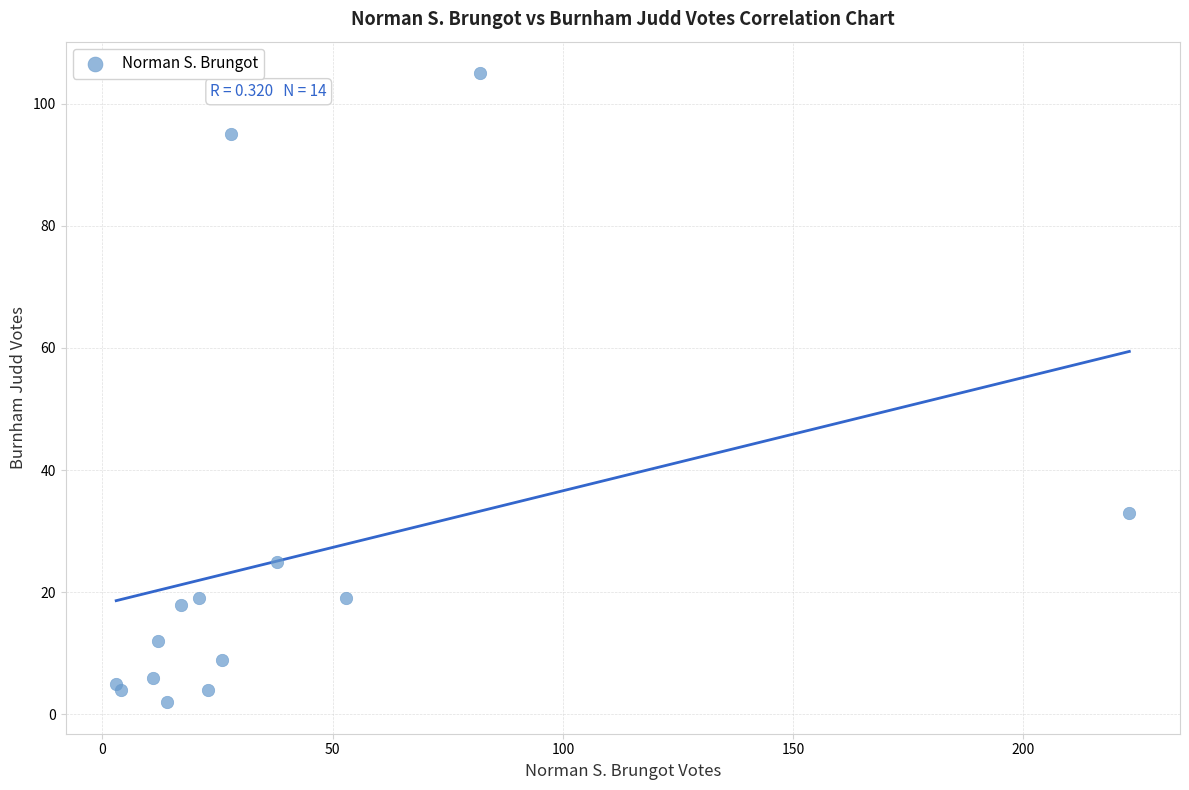

What Y value in the scatter plot is closest to 53?

33